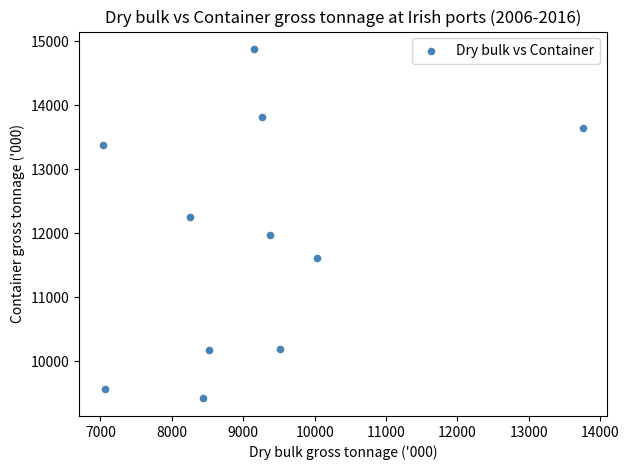

What is the range of X values (max minus min)?

6723